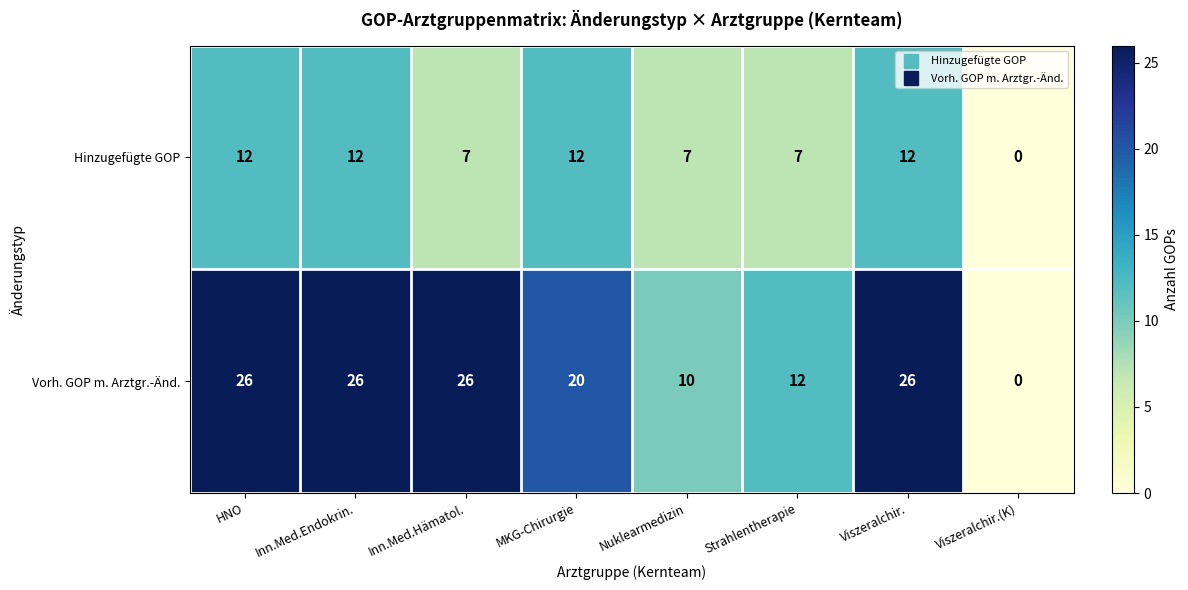

What is the average value of the Hinzugefügte GOP series?

9